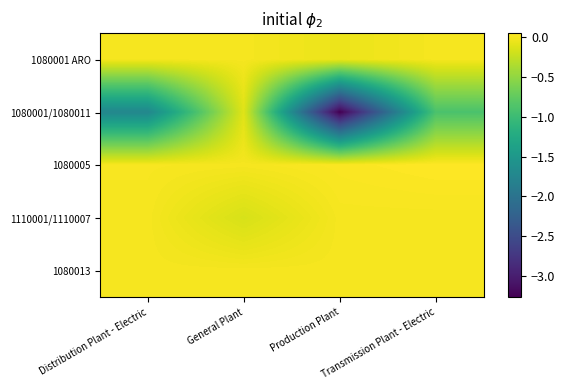

At which category is the sum across all series the highest?

General Plant